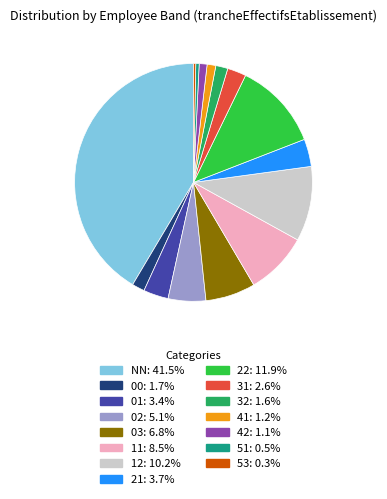

Is 42 the majority of the pie?

No